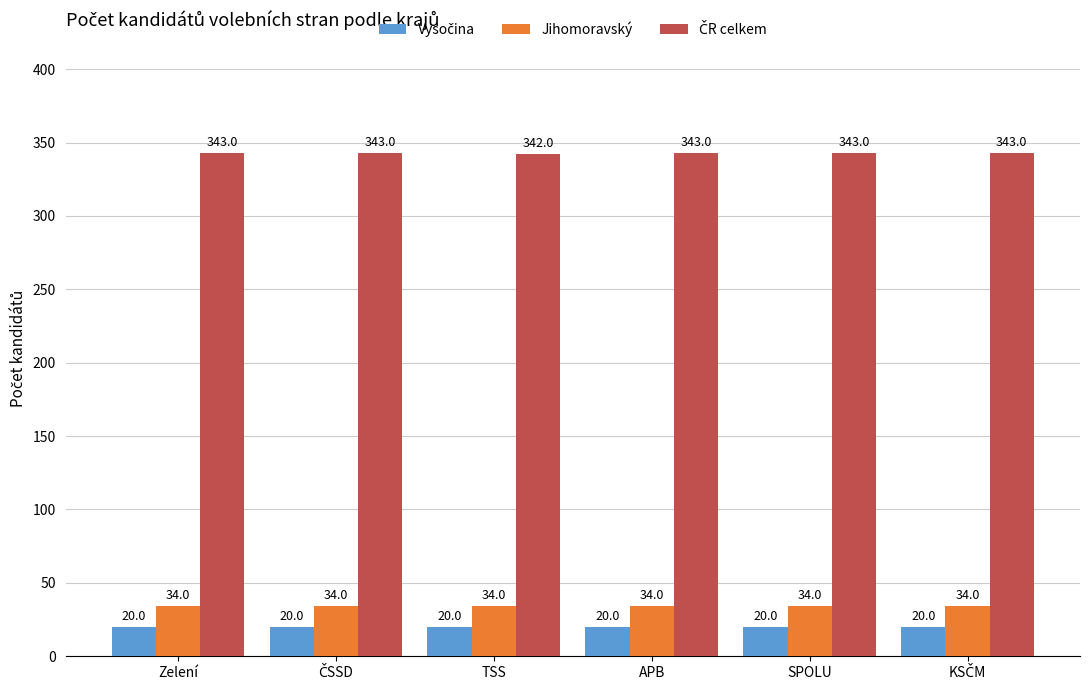

What is the spread (max minus min) of values at SPOLU?

323